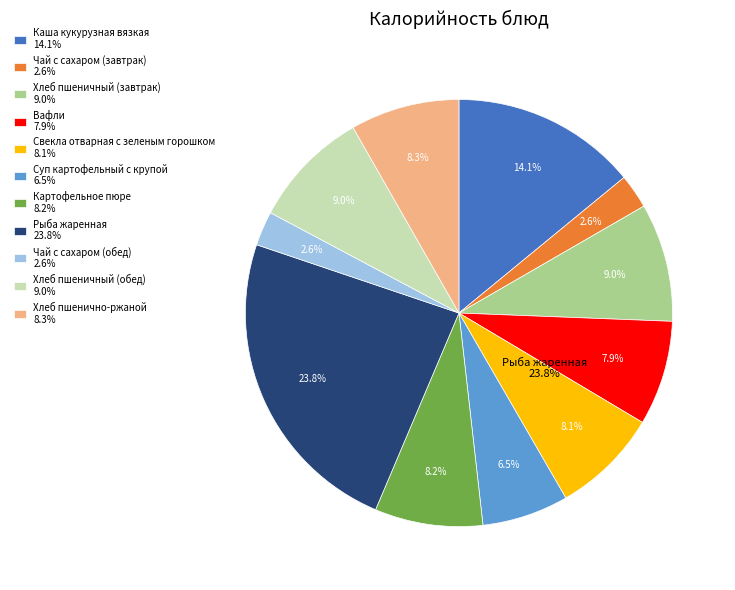

Does Свекла отварная с зеленым горошком represent more than half of the total?

No